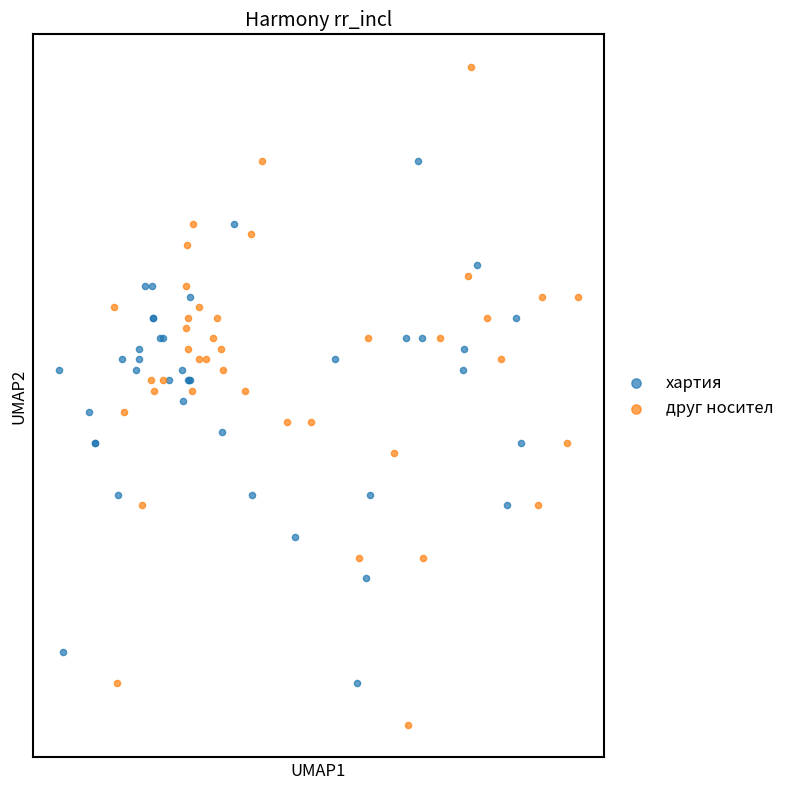

Which series has the widest spread of Y values?

друг носител